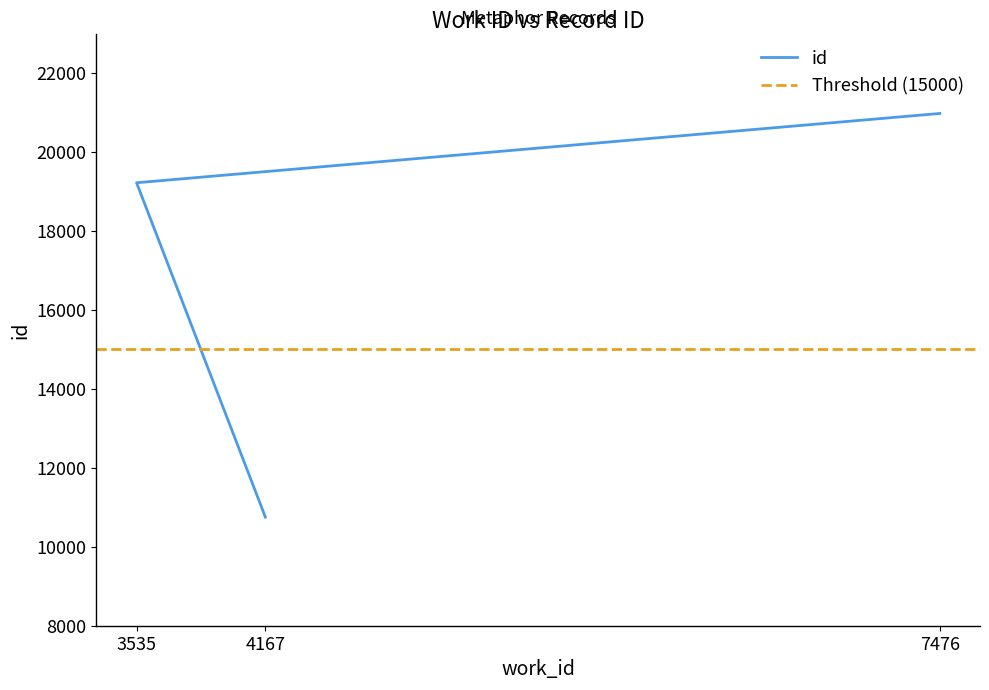

Approximately how many times larger is the value at 4167 compared to 7476?

0.5